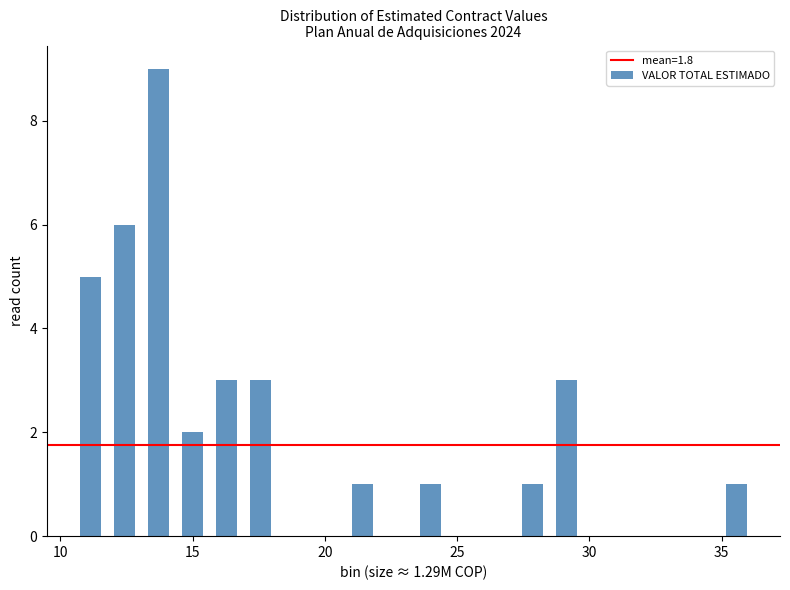

Read against the x-axis, roughly where is the centre of the tallest bar?

13.5